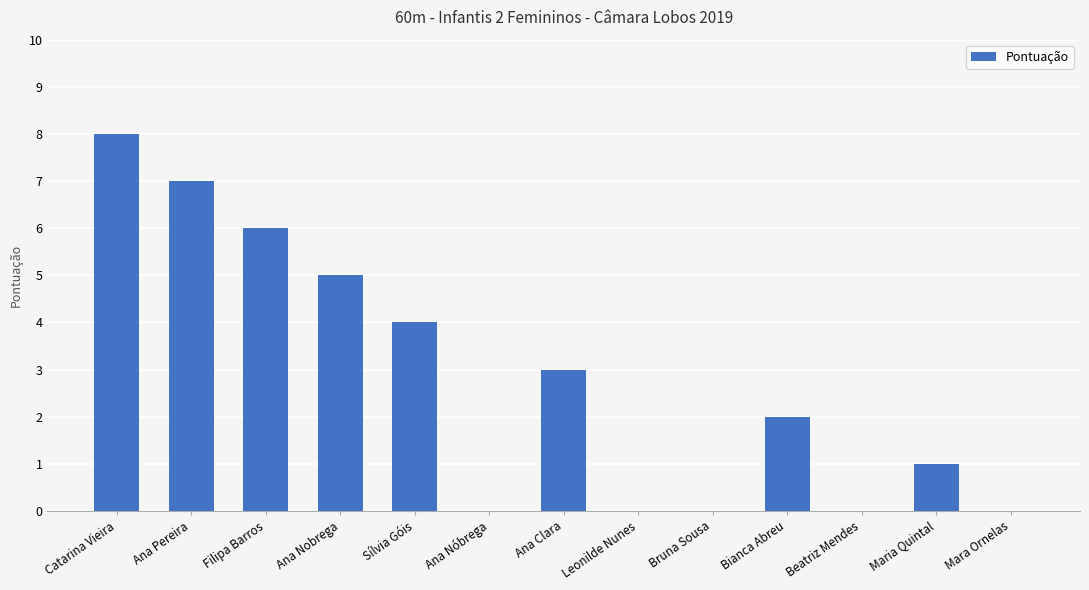

Count the values in the range 0 to 5.

10